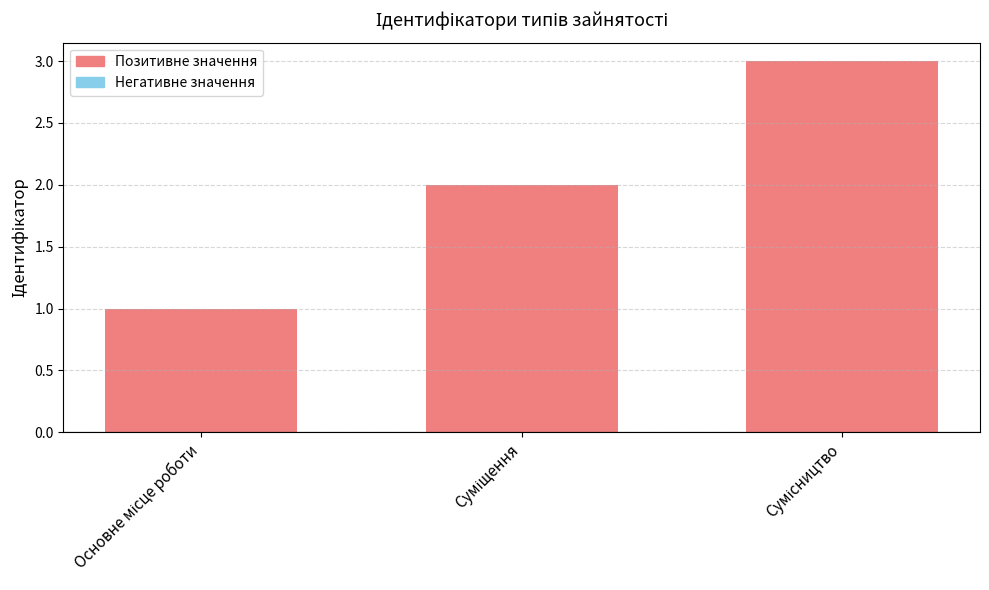

What is the maximum value shown in the chart?

3